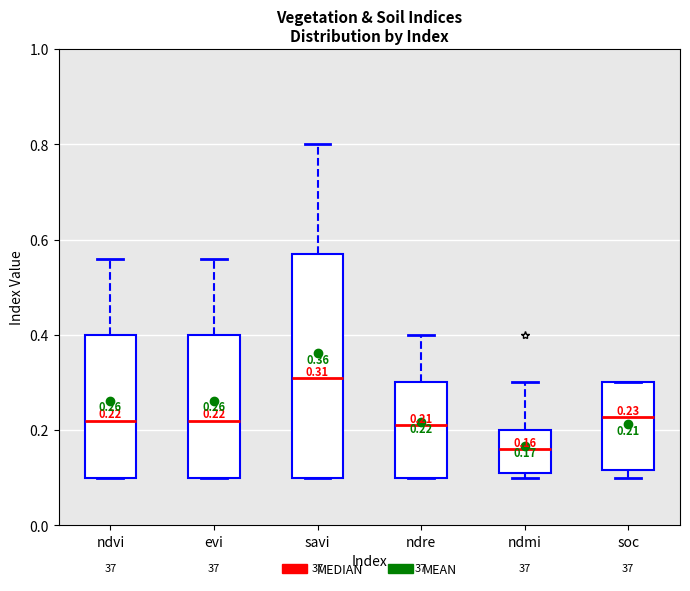

Comparing the boxes themselves (not the whiskers), which one is the tallest?

savi